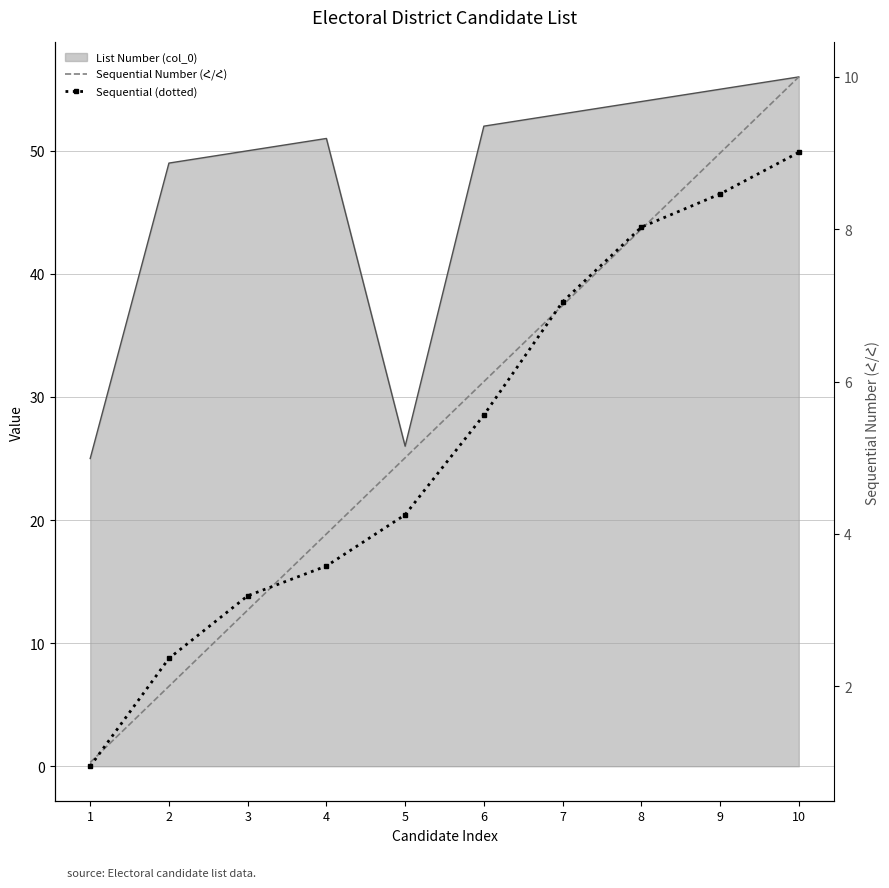

Is the value of Sequential (dotted) at 1 greater than the value of Sequential Number (Հ/Հ) at 4?

No